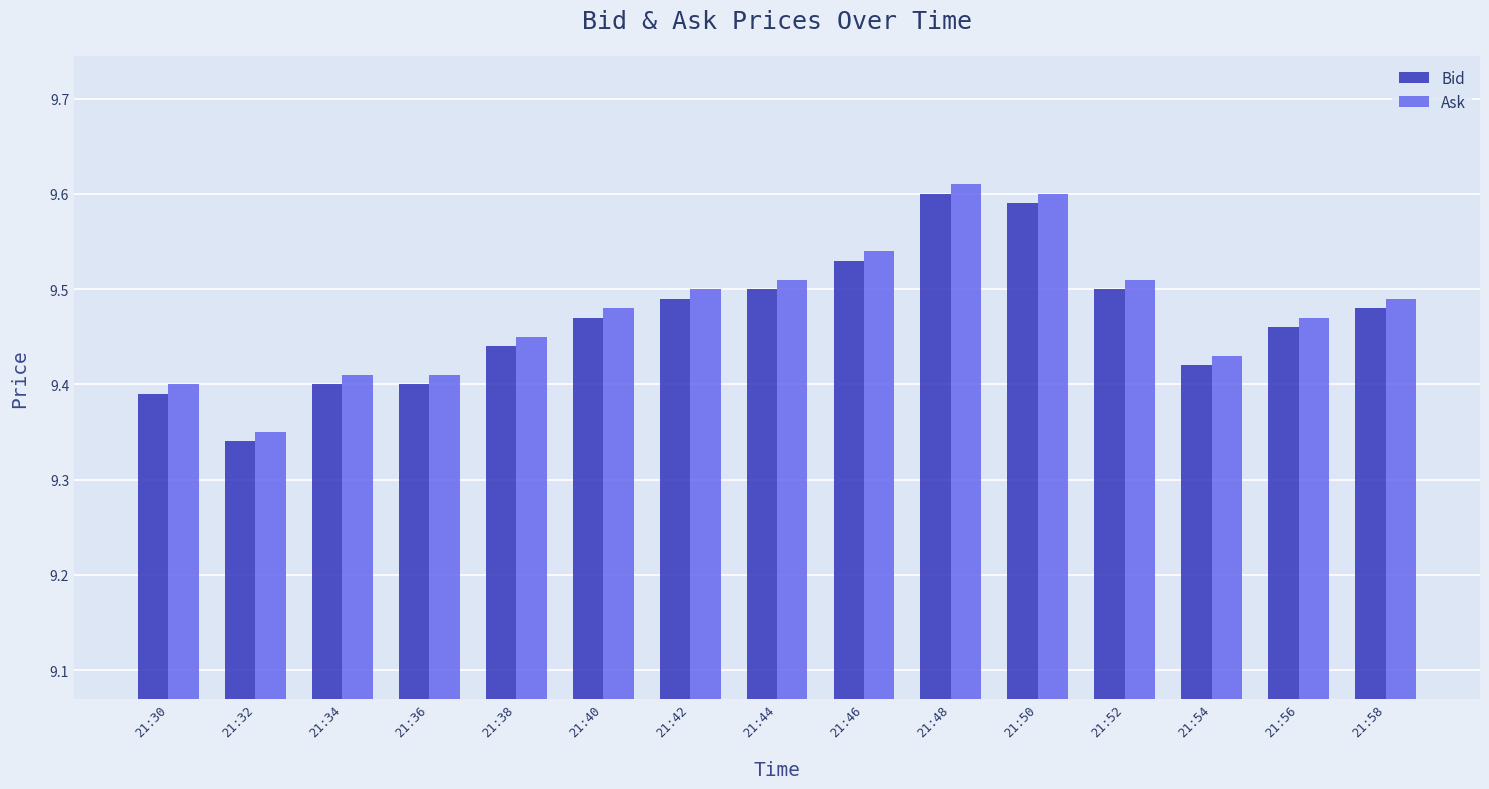

True or false: Bid has a value of 9.4 at 21:30.

True